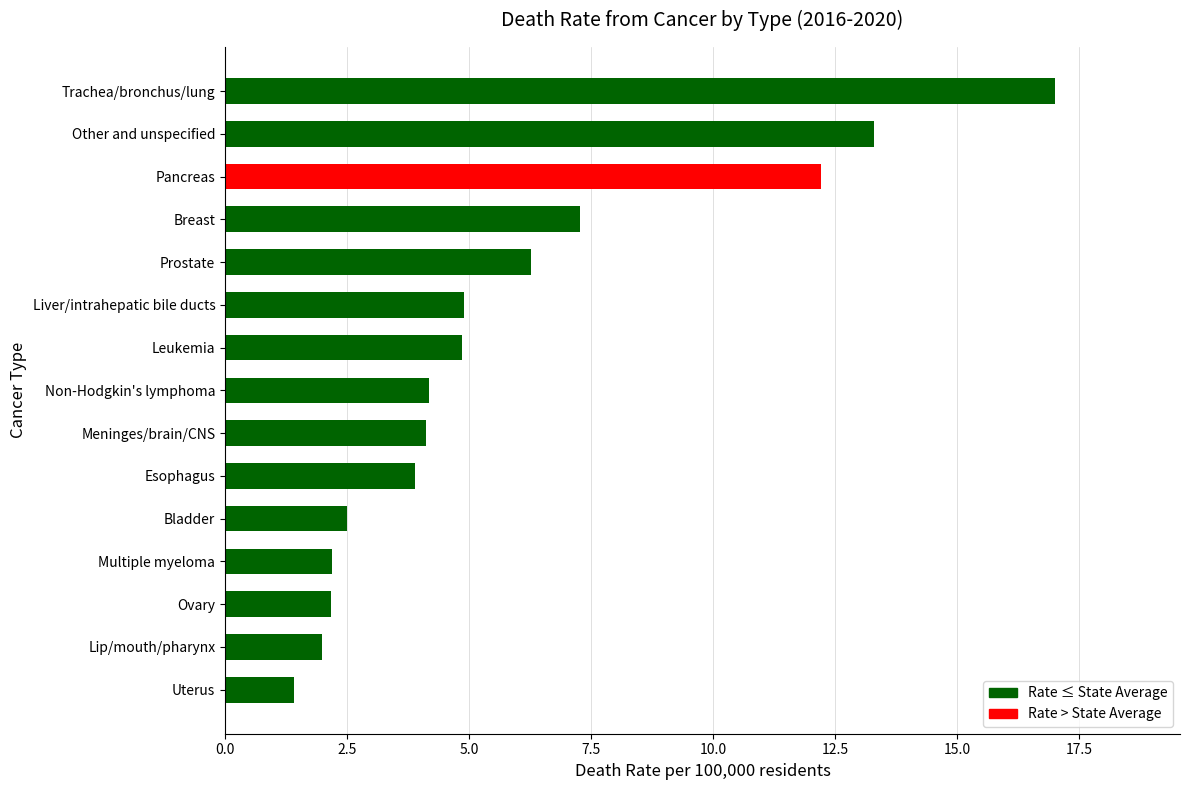

How many values exceed 4?

9